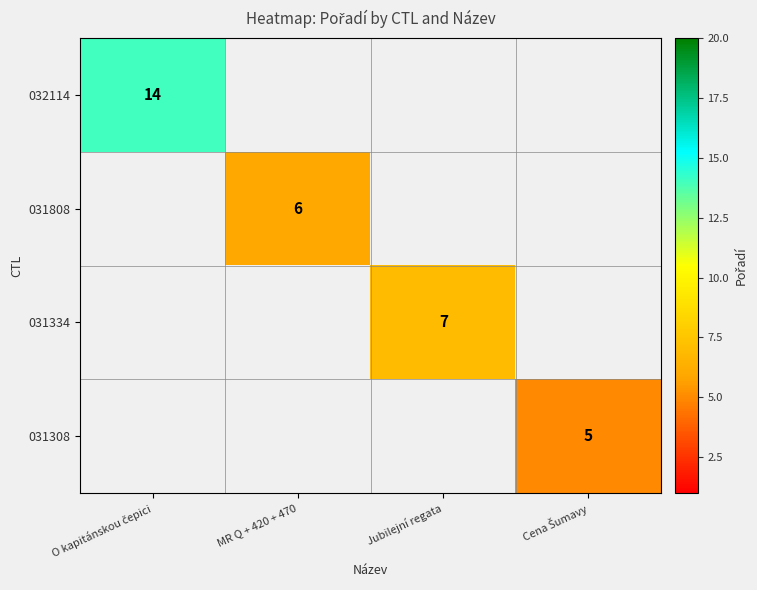

Count the number of categories in the chart.

4